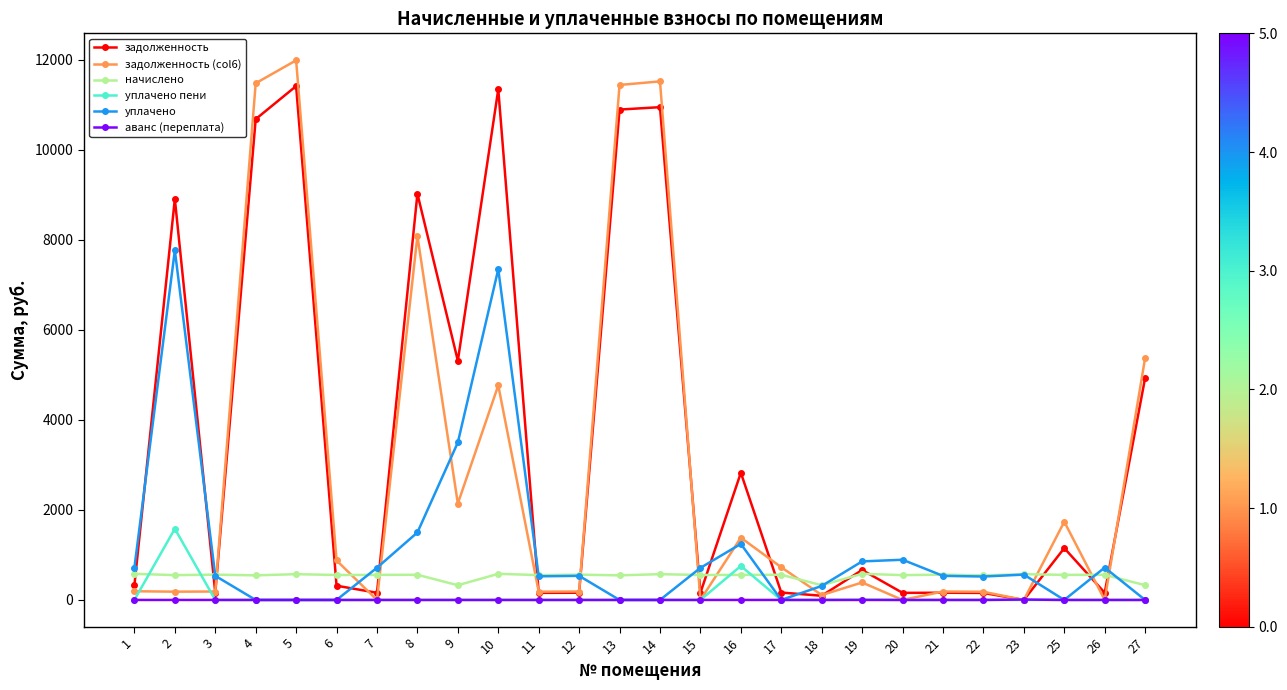

What is the average value of the аванс (переплата) series?

0.4